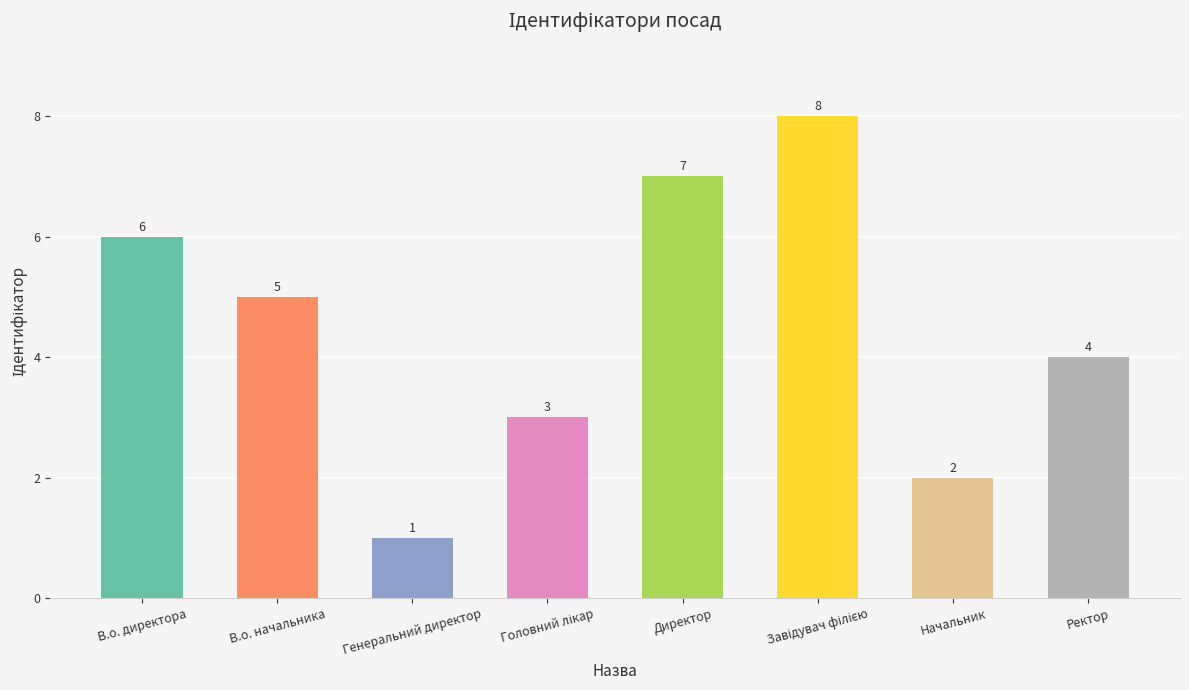

How many categories are shown in the chart?

8